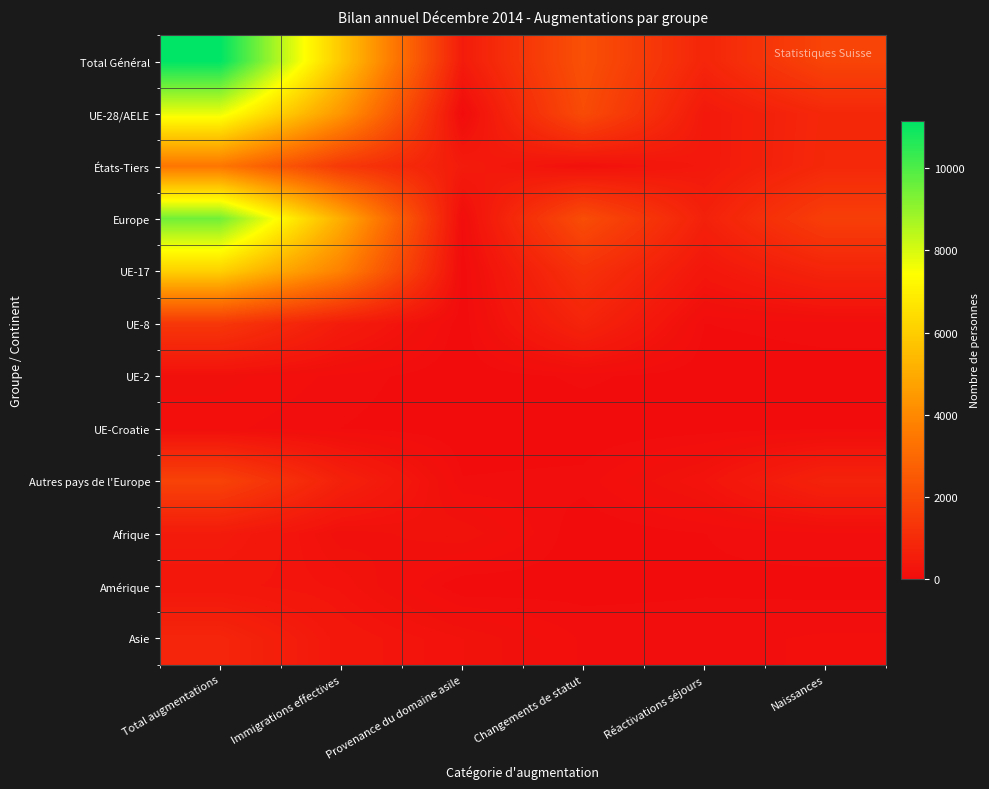

Which series has the largest total across all categories?

Total Général